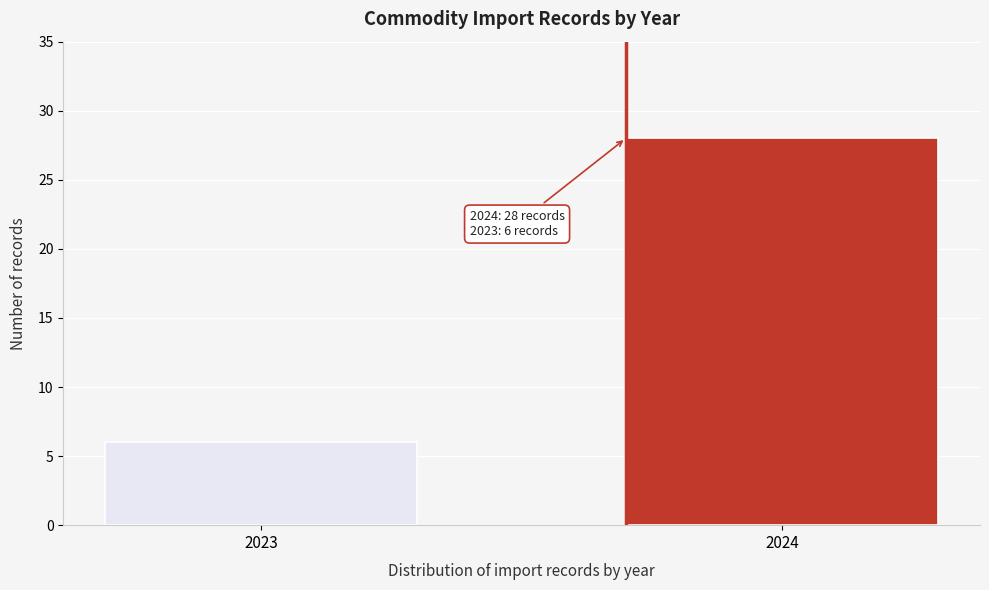

Reading left to right, list all the values displayed in this chart.

2023=6	2024=28